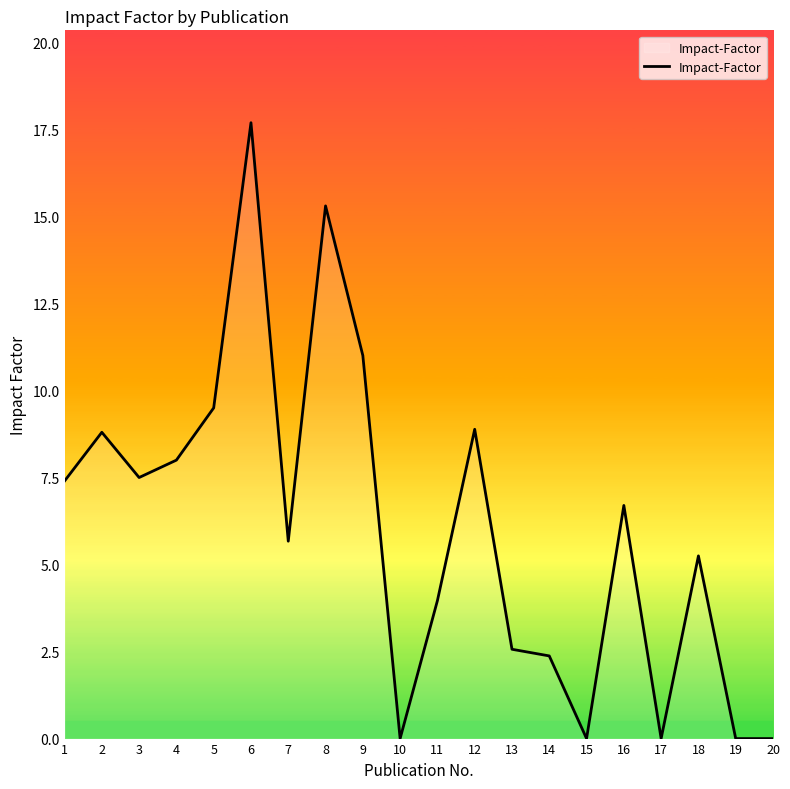

At which label is the value closest to 8?

4